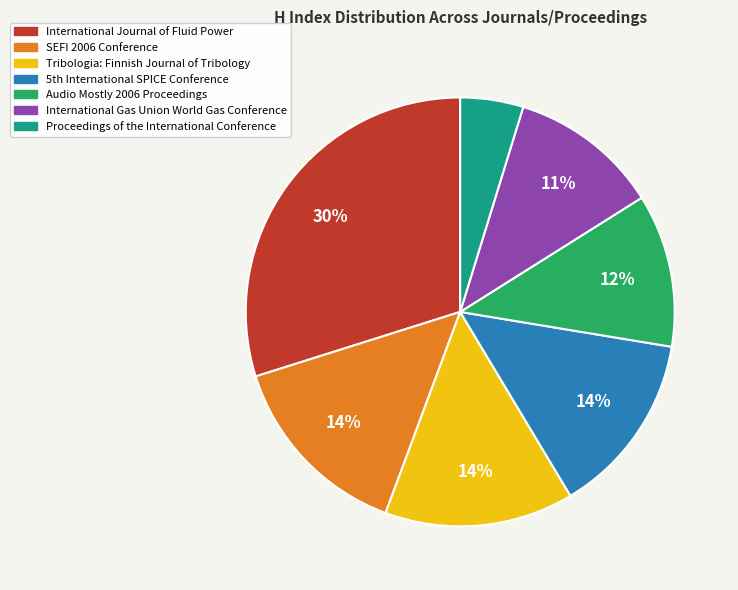

What percentage is the Proceedings of the International Conference slice, to the nearest percent?

5%